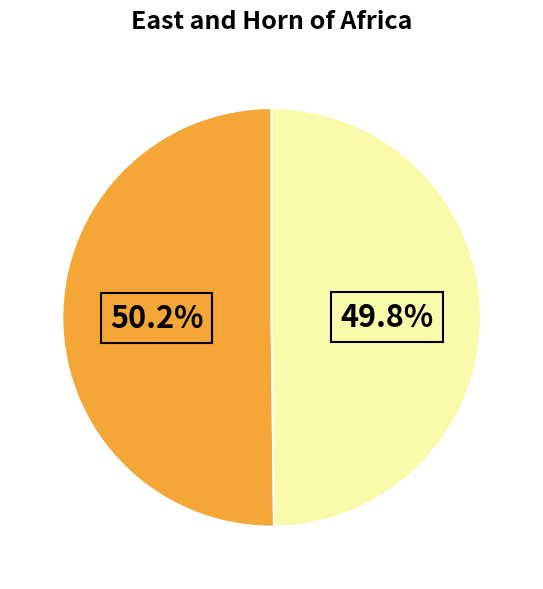

Is there any slice that represents more than half of the pie?

Yes